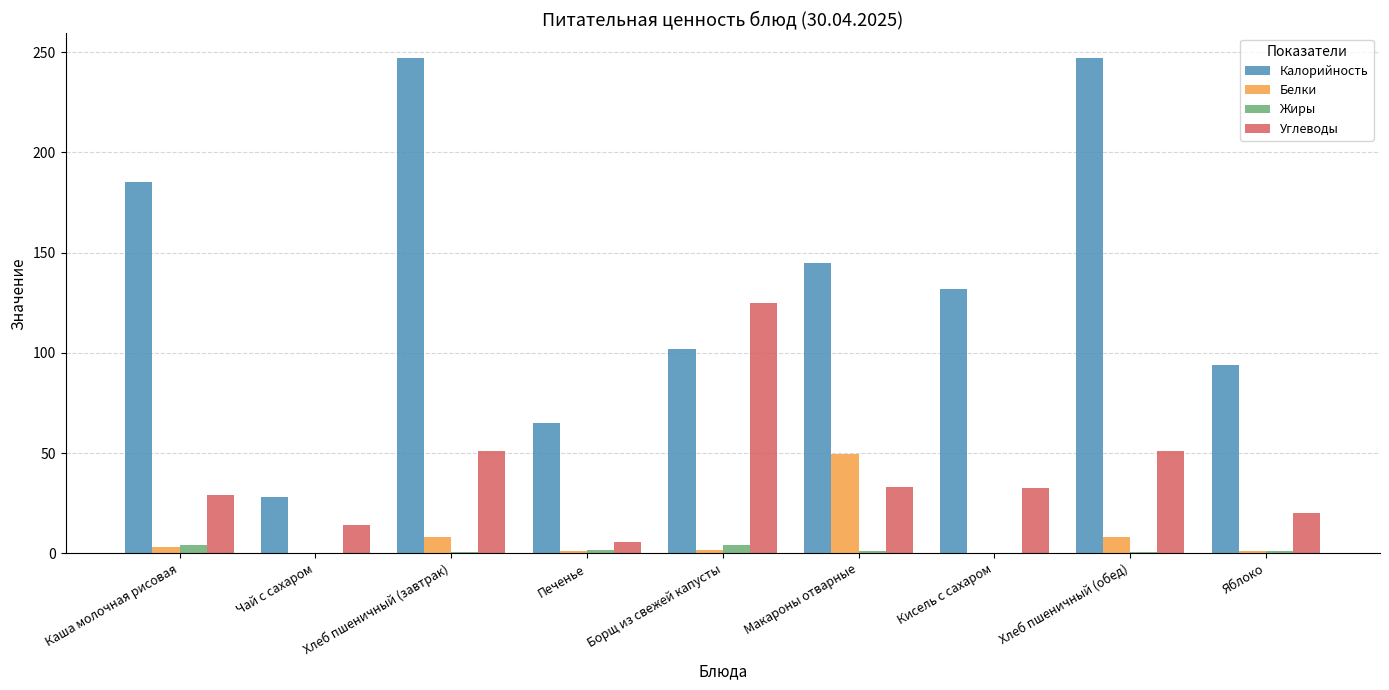

Is the value of Калорийность at Макароны отварные greater than the value of Белки at Хлеб пшеничный (завтрак)?

Yes